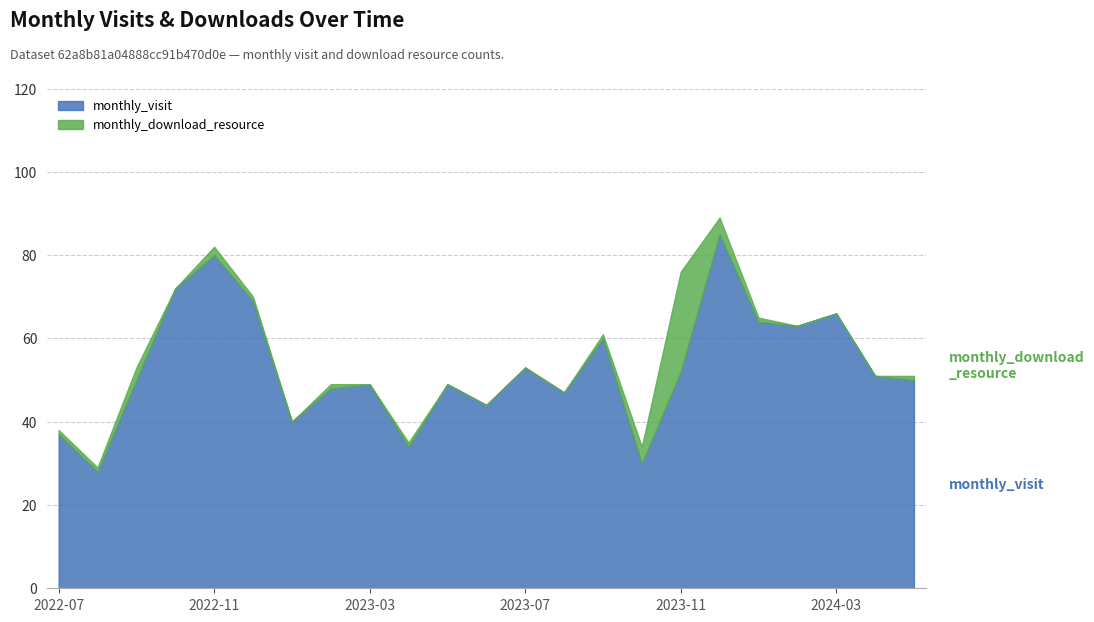

What is the value of the 7th point from the left?

40